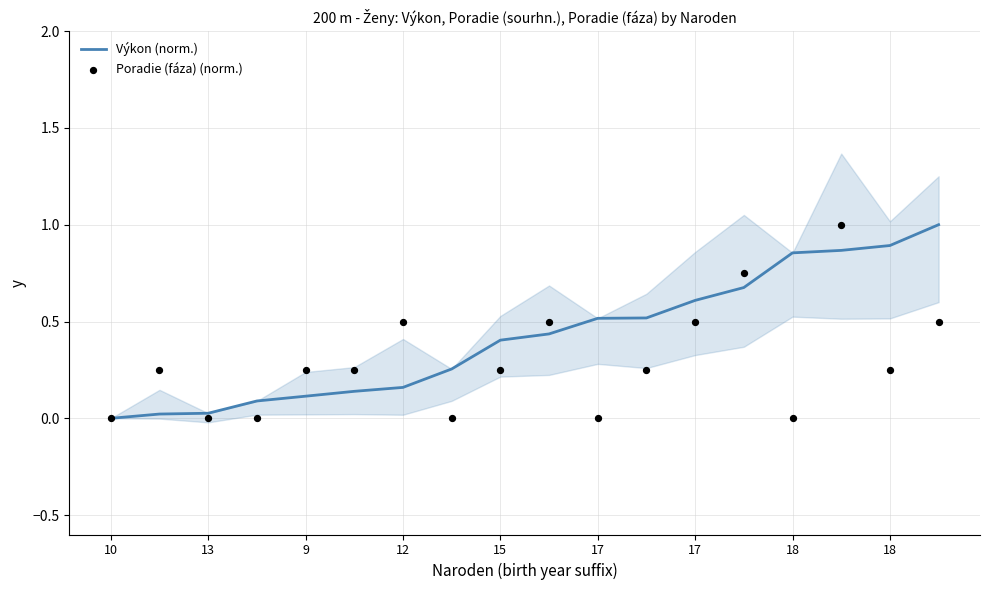

What are all the series names shown in the legend?

Výkon (norm.), Poradie (fáza) (norm.)